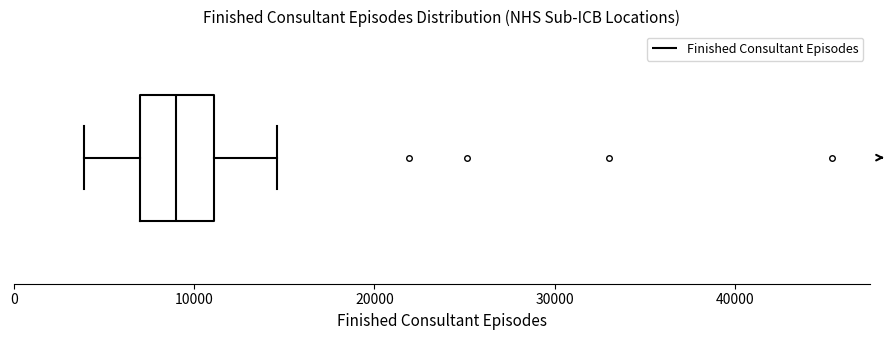

Read this box plot against the x-axis: the position of the median line, the range covered by the box, and the ends of both whiskers. The values are not printed on the chart, so give them approximately, as read against the axis.

median 9000, box 7000 to 11000, whiskers 4000 to 15000